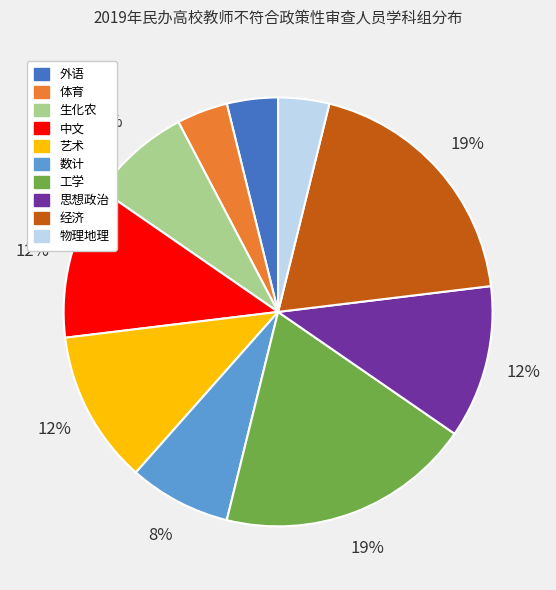

The 中文 slice represents 23% of the pie. True or false?

False